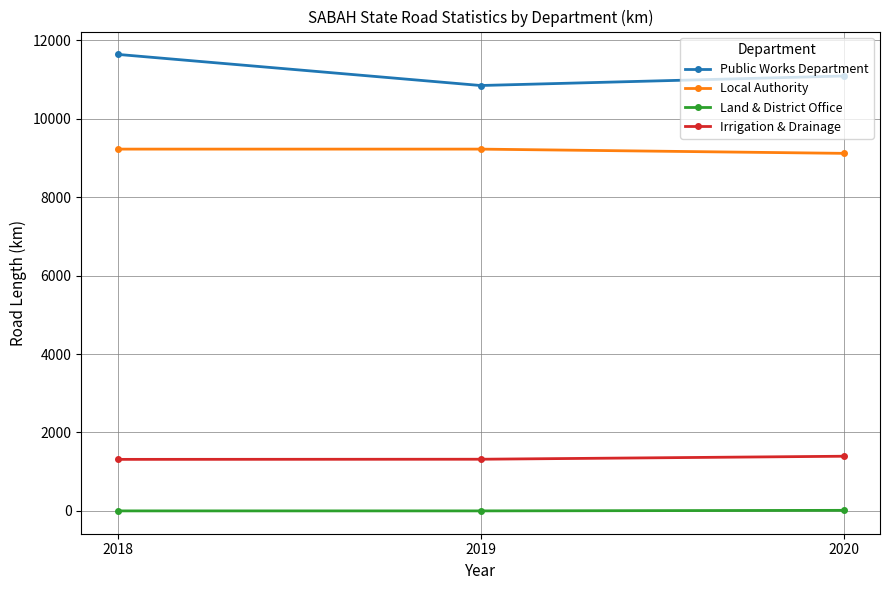

What is the difference between the highest and lowest values at 2018?

11644.6